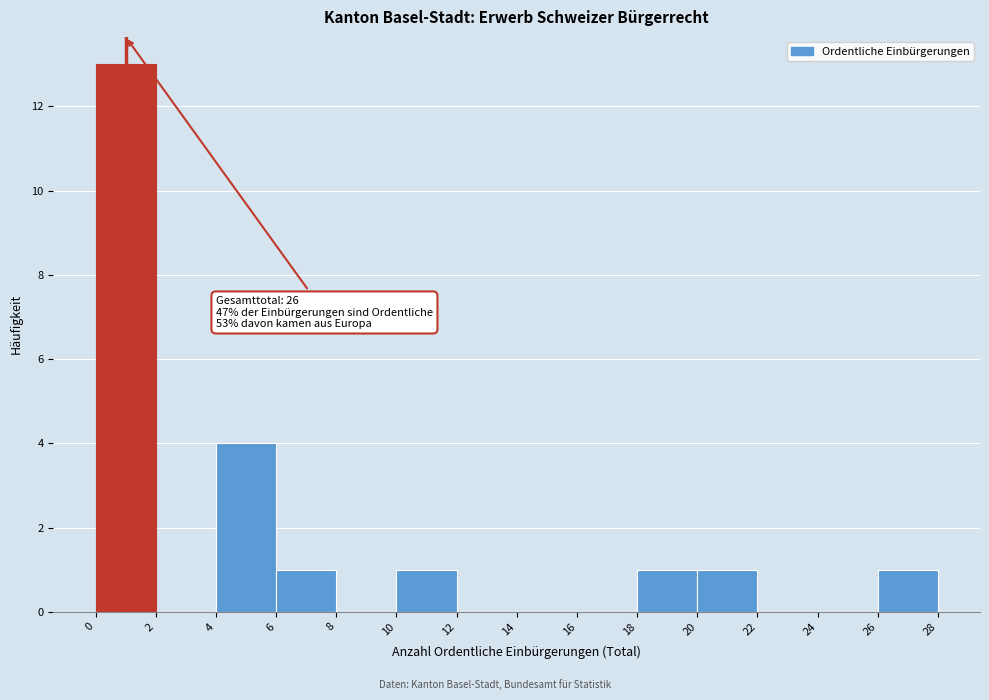

Which range on the x-axis has the tallest bar?

0 to 2